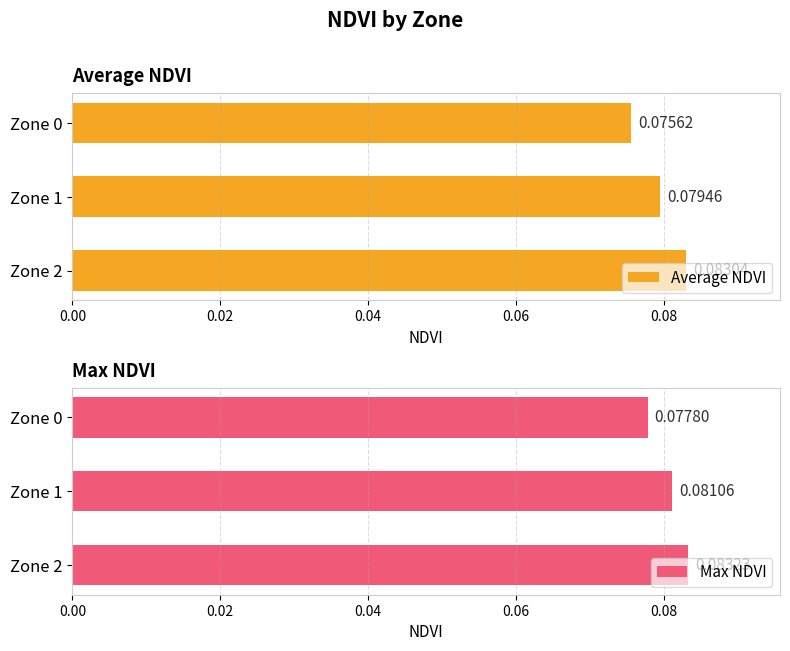

Which series has the largest total across all categories?

Max NDVI